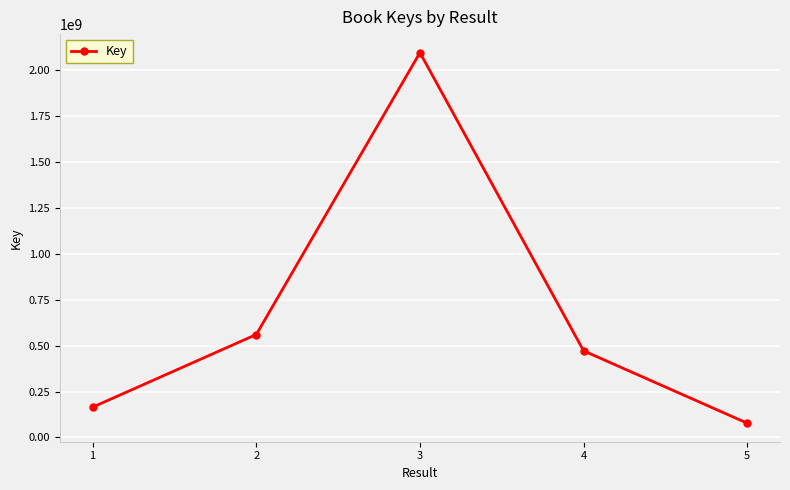

Which has a higher value, 3 or 5?

3